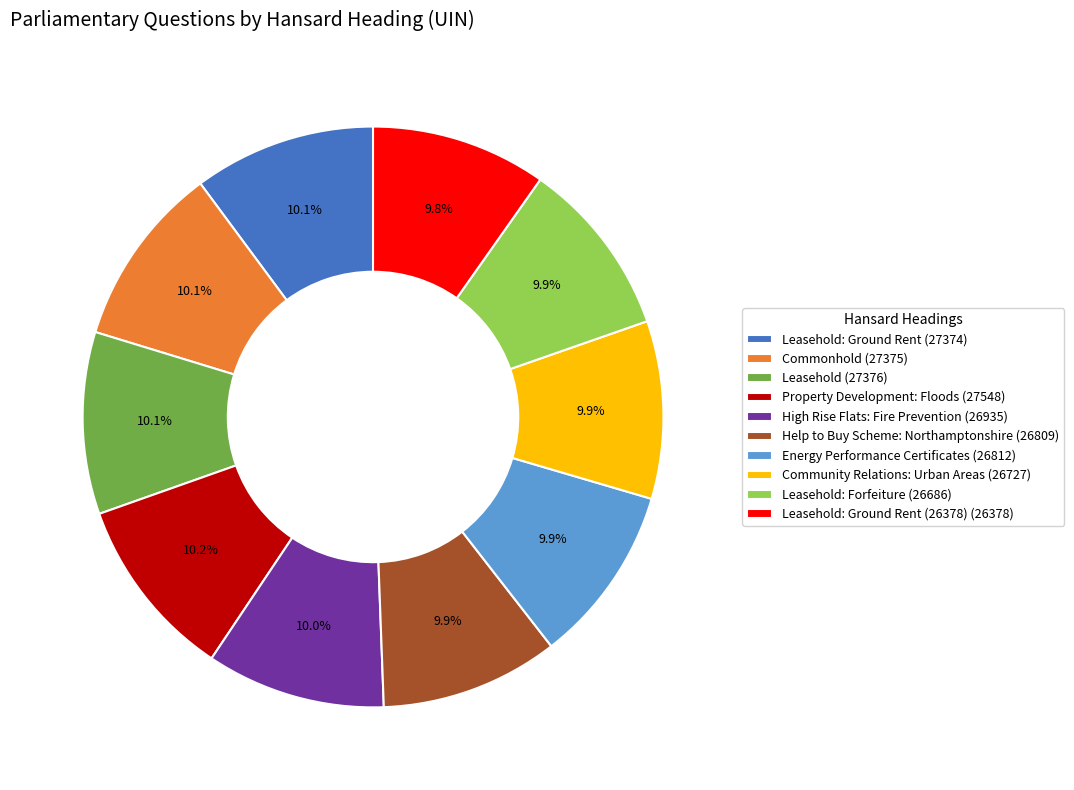

How many slices are in this pie chart?

10